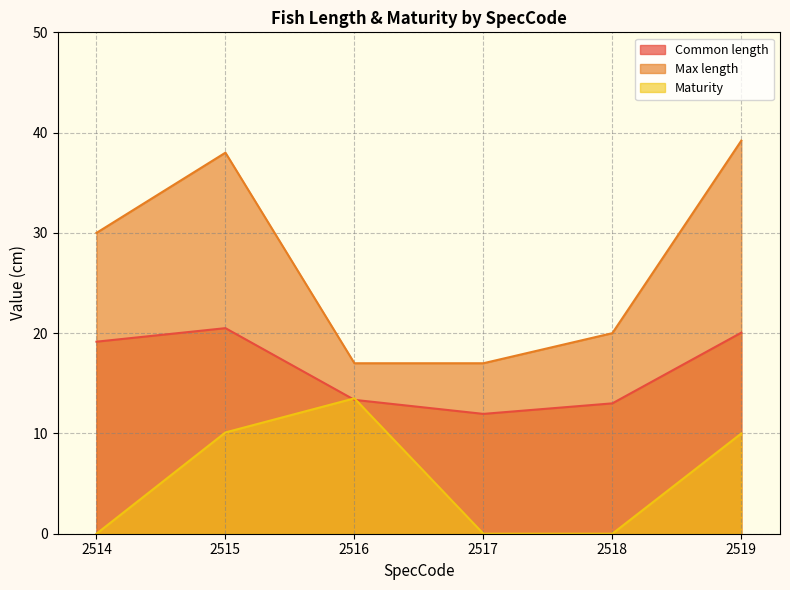

How many data points in Maturity are above 10?

2